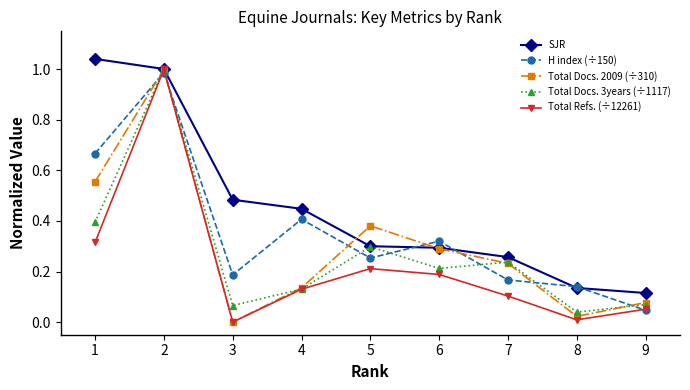

How many lines are shown in the chart?

5